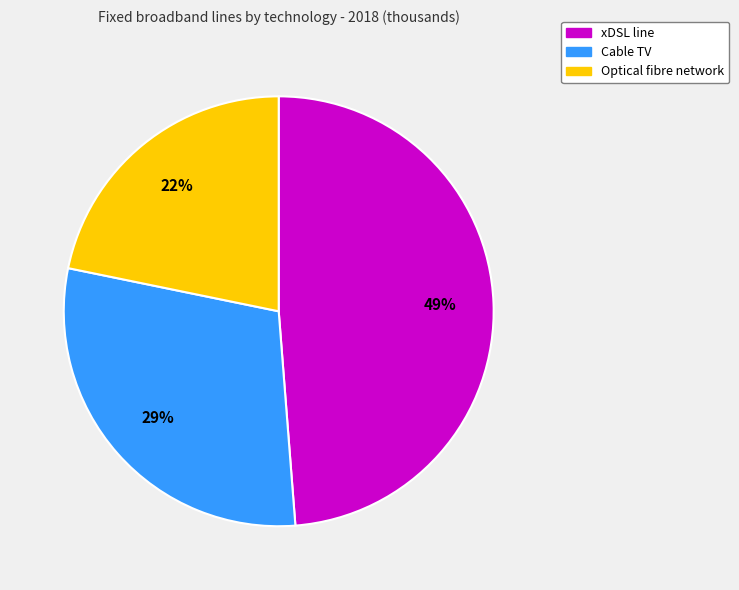

Count the number of slices in the pie.

3